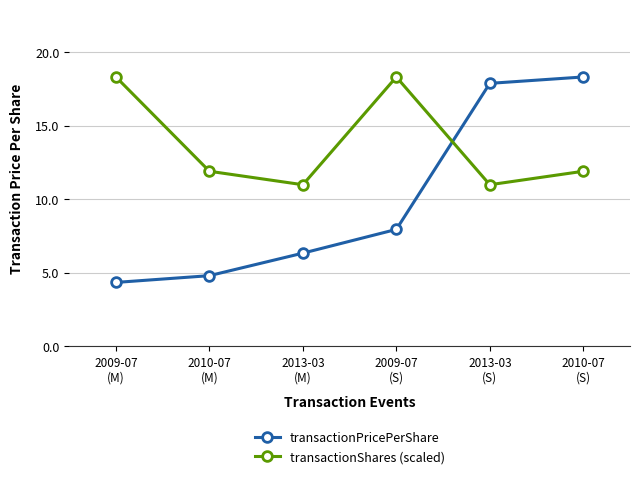

Rank the series by their average value, from lowest to highest.

transactionPricePerShare, transactionShares (scaled)